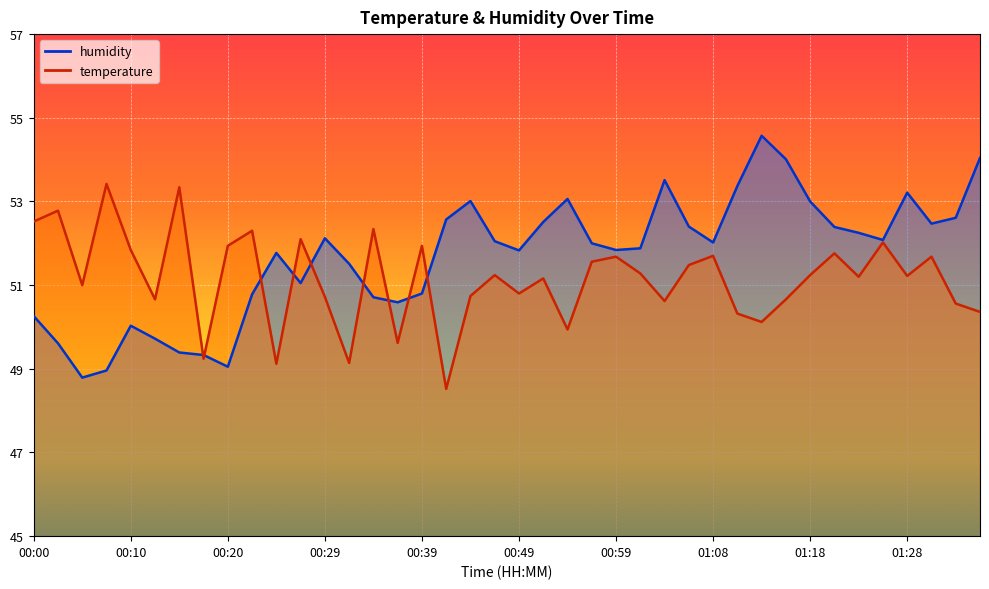

List the series in order of their overall mean, lowest first.

temperature, humidity